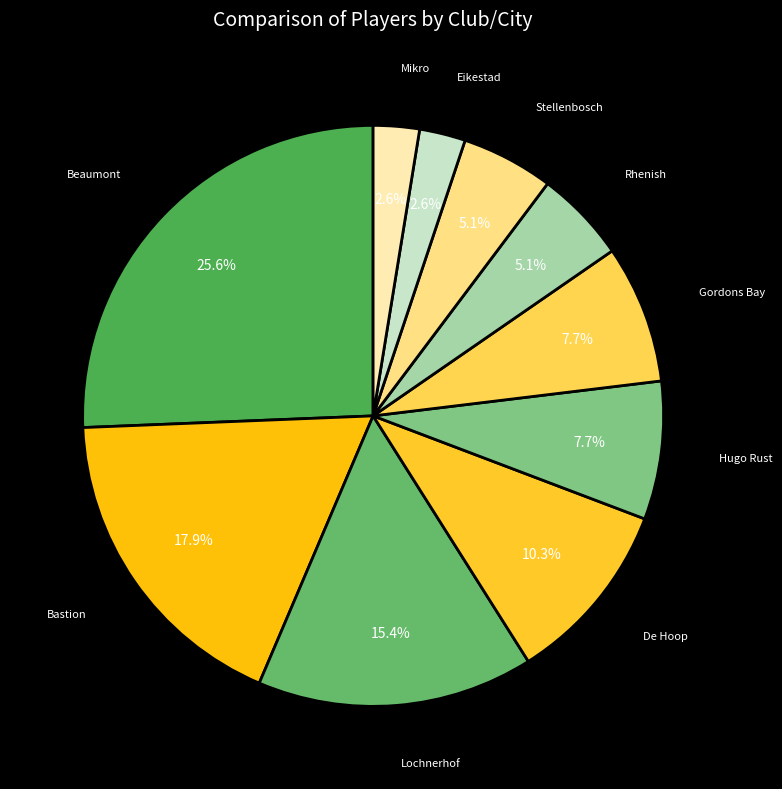

Count the number of slices in the pie.

10